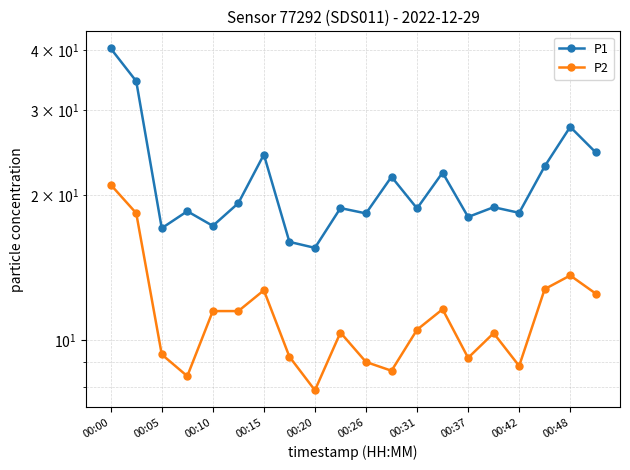

Reading left to right, what are all the values shown in this chart?

P1: 40.3	34.5	17.1	18.5	17.3	19.2	24.3	16.0	15.6	18.8	18.3	21.8	18.8	22.3	18.0	18.9	18.4	22.9	27.7	24.5
P2: 21.0	18.4	9.3	8.4	11.5	11.5	12.7	9.2	7.9	10.4	9.0	8.7	10.5	11.6	9.2	10.3	8.8	12.8	13.6	12.5